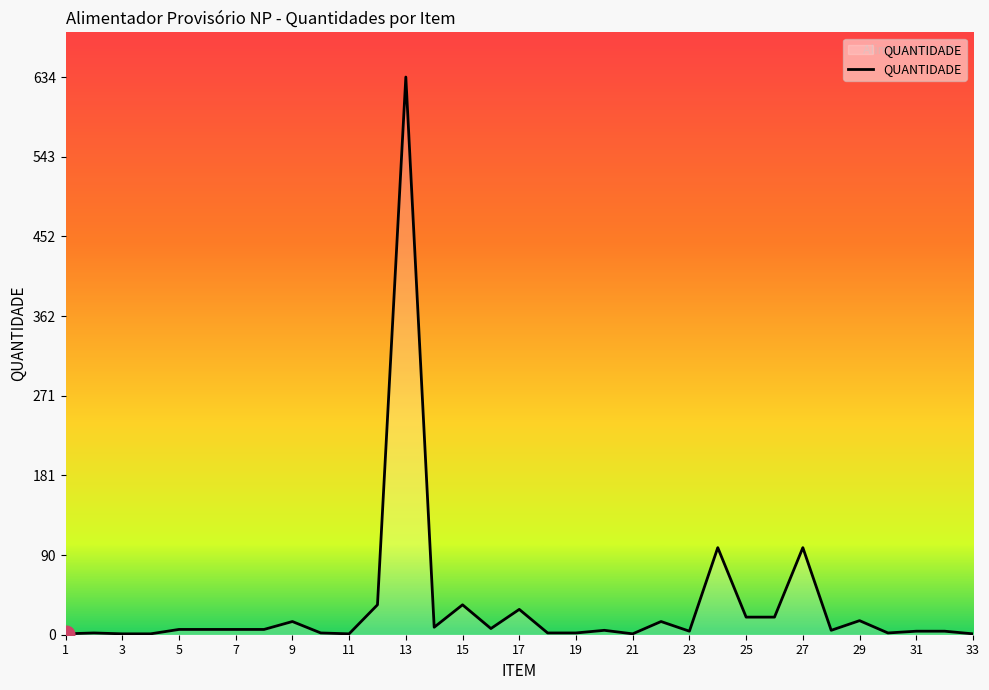

What is the difference between the maximum and minimum values?

633.0